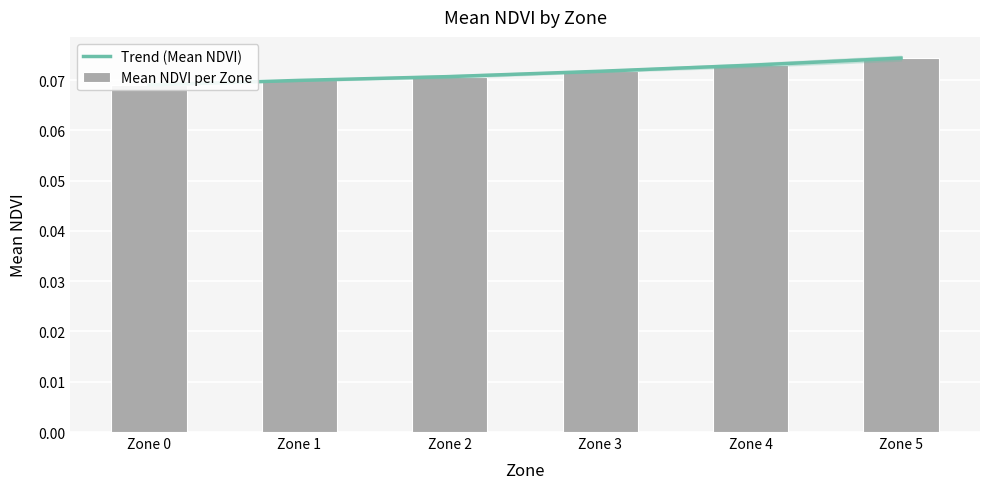

Is it true that Trend (Mean NDVI) equals 0.1 at Zone 4?

False